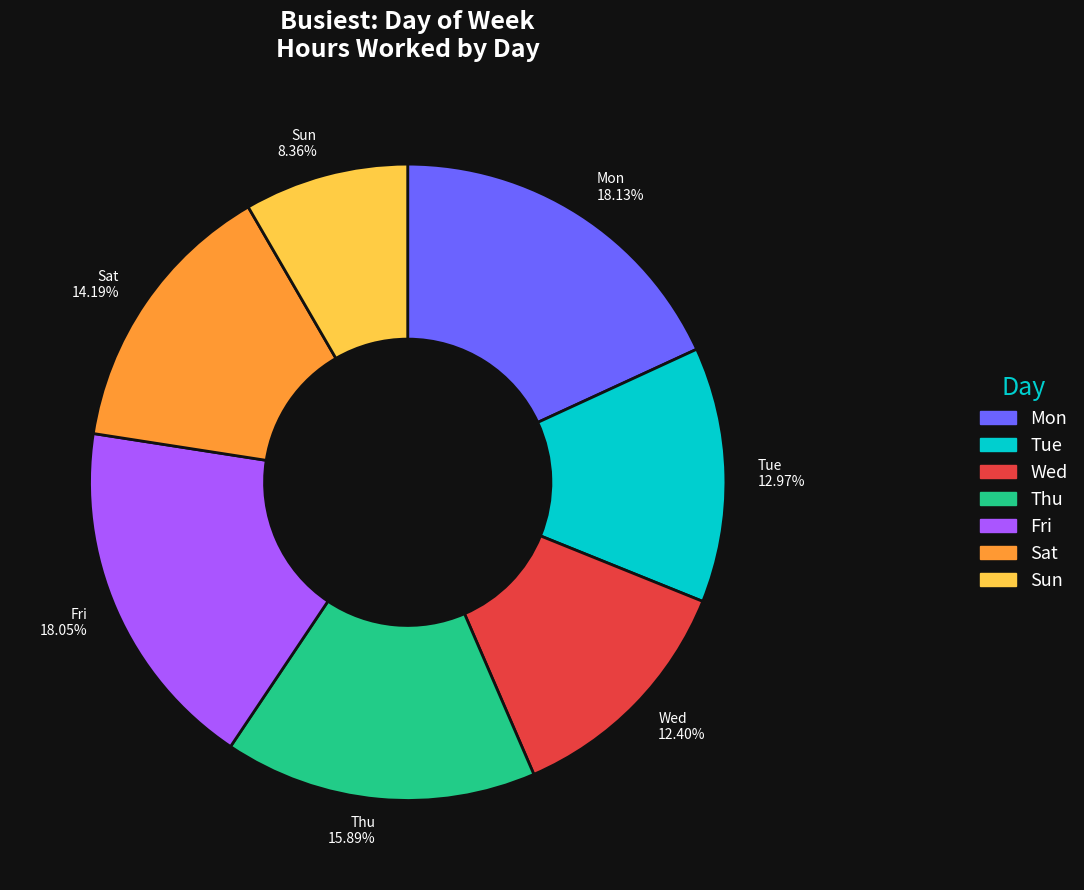

To the nearest percent, what is the average slice percentage?

14%